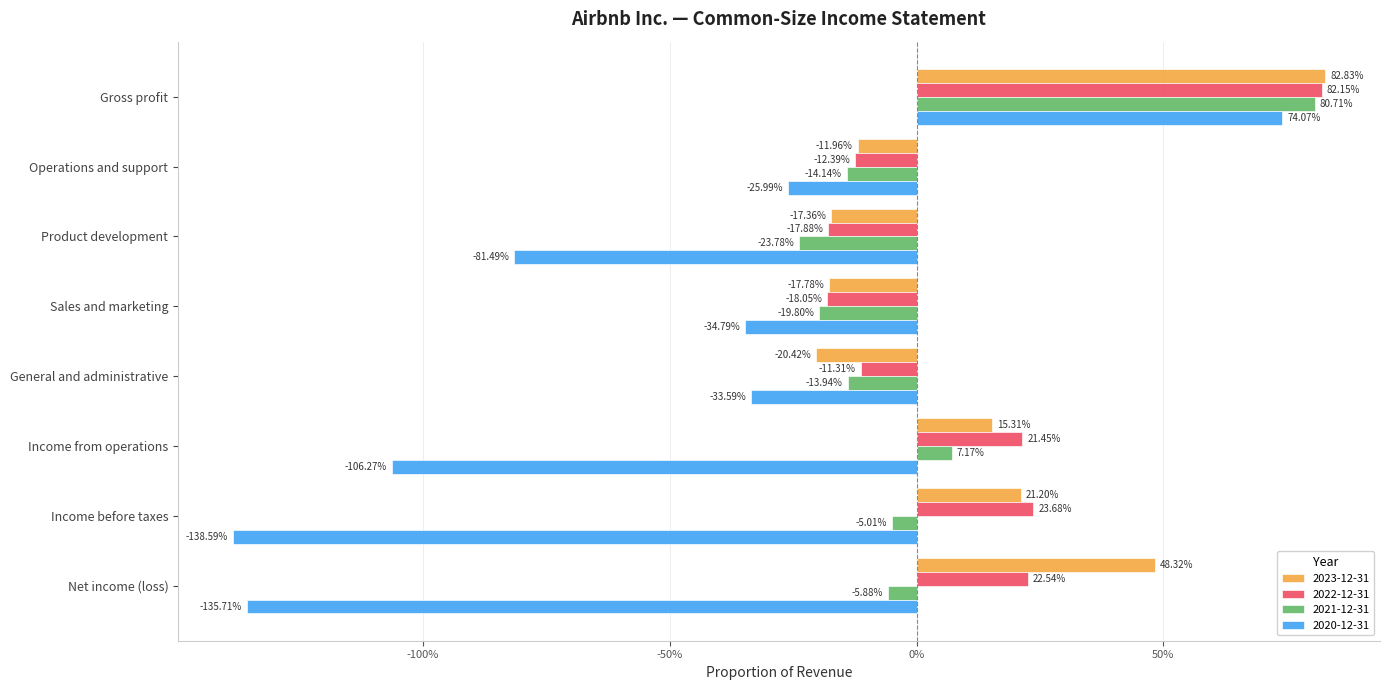

Is it true that 2023-12-31 equals 0.2 at Income before taxes?

True